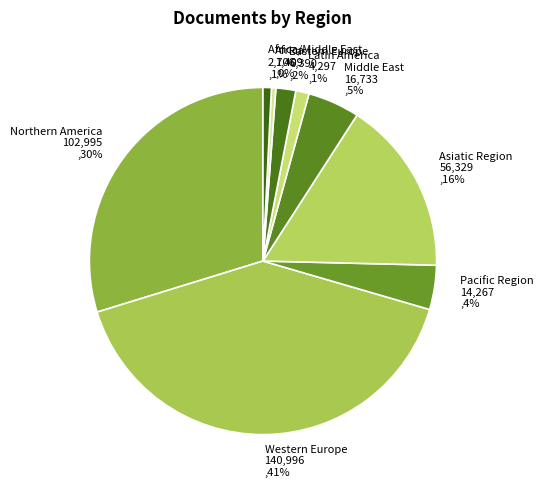

Do Pacific Region 14,267 ,4% and Latin America 4,297 ,1% together represent more than half of the pie?

No